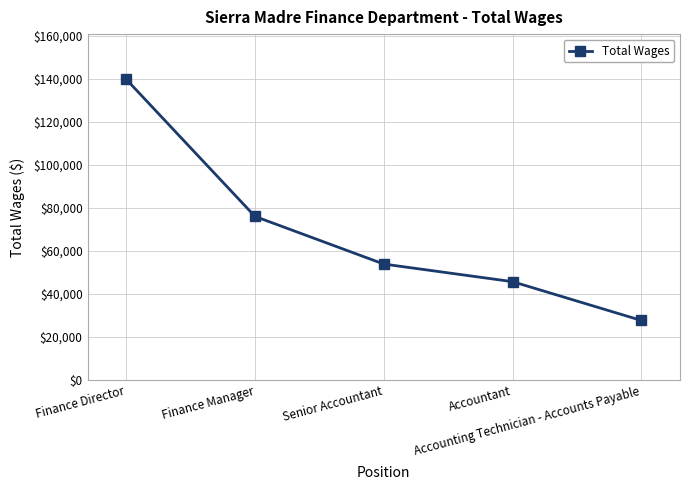

The value at Finance Manager is 76087. True or false?

True